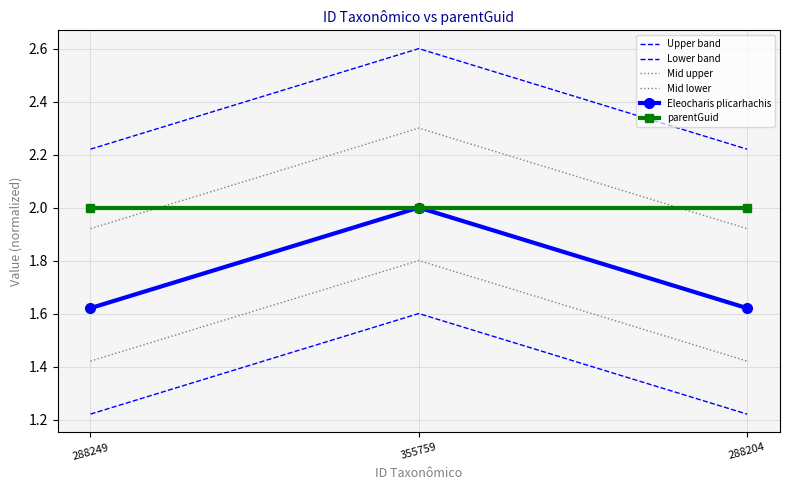

List the labels in order of Mid lower value, largest first.

355759, 288249, 288204